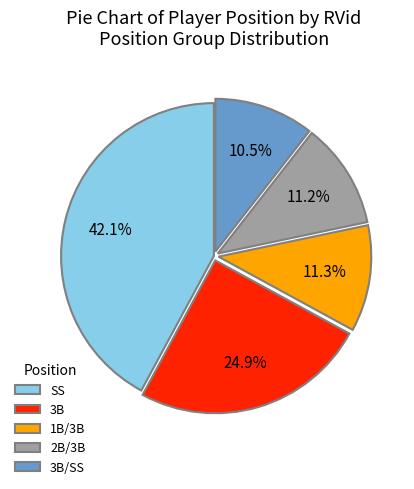

What percentage is the 1B/3B slice, to the nearest percent?

11%